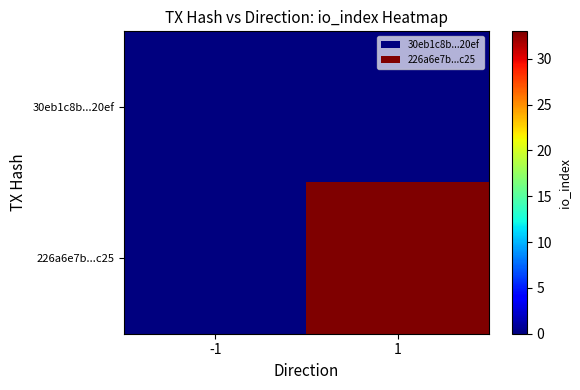

Which series has the largest total across all categories?

226a6e7b...c25